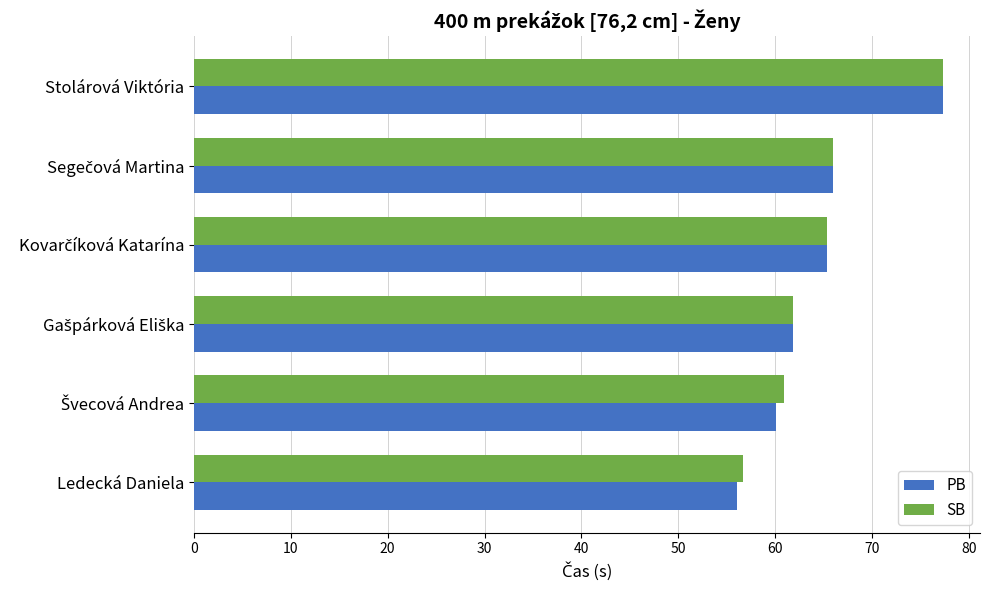

What is the total value across all series at Ledecká Daniela?

112.7